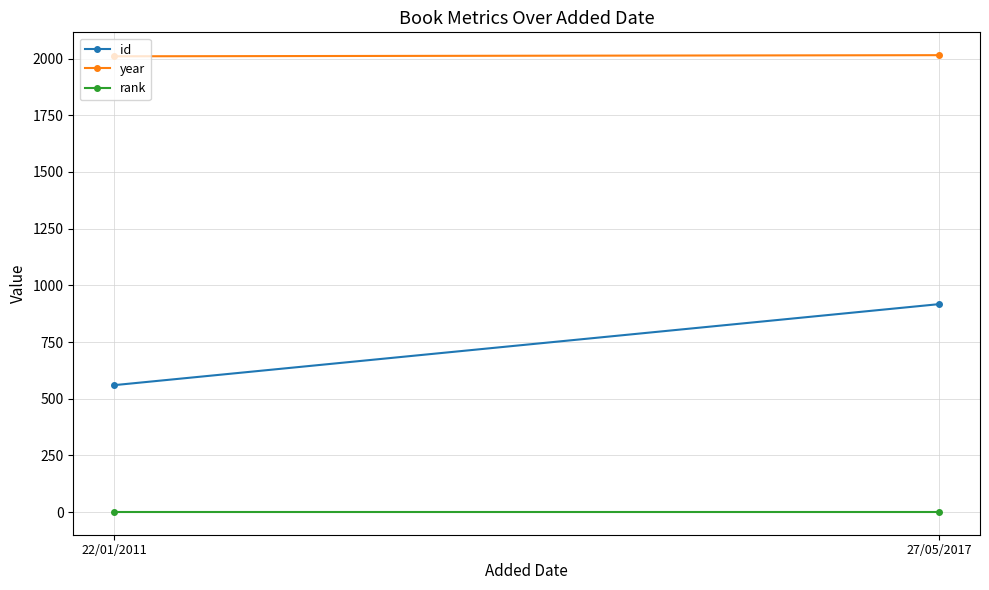

List the series in order of their overall mean, lowest first.

rank, id, year